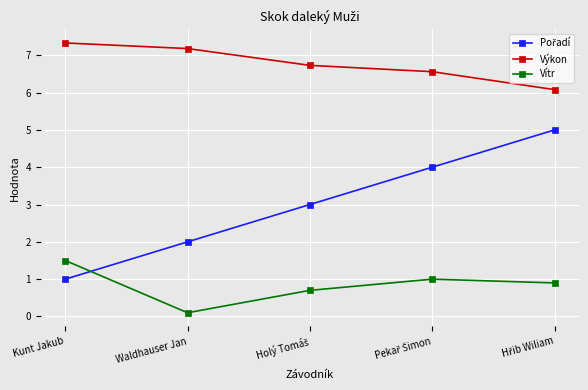

True or false: Výkon and Vítr intersect in this chart.

False